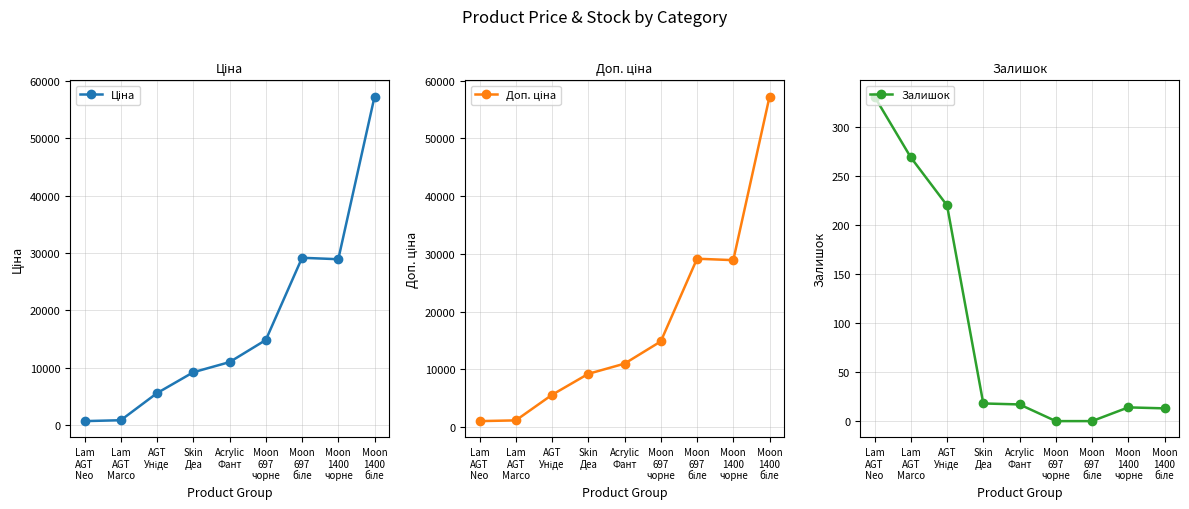

How many interior local peaks does the Ціна series have?

1